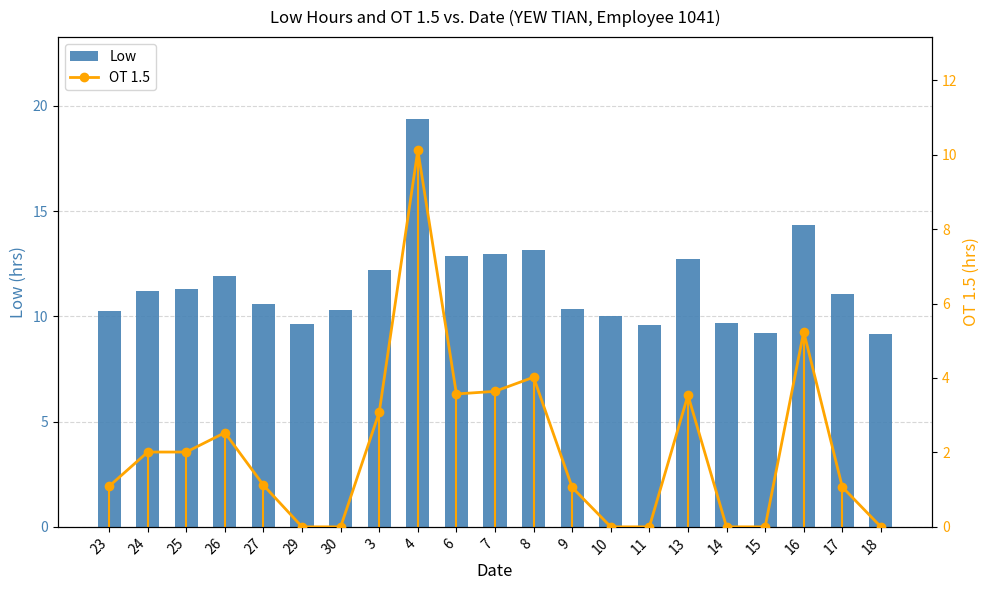

What is the approximate value of Low at 17?

11.1